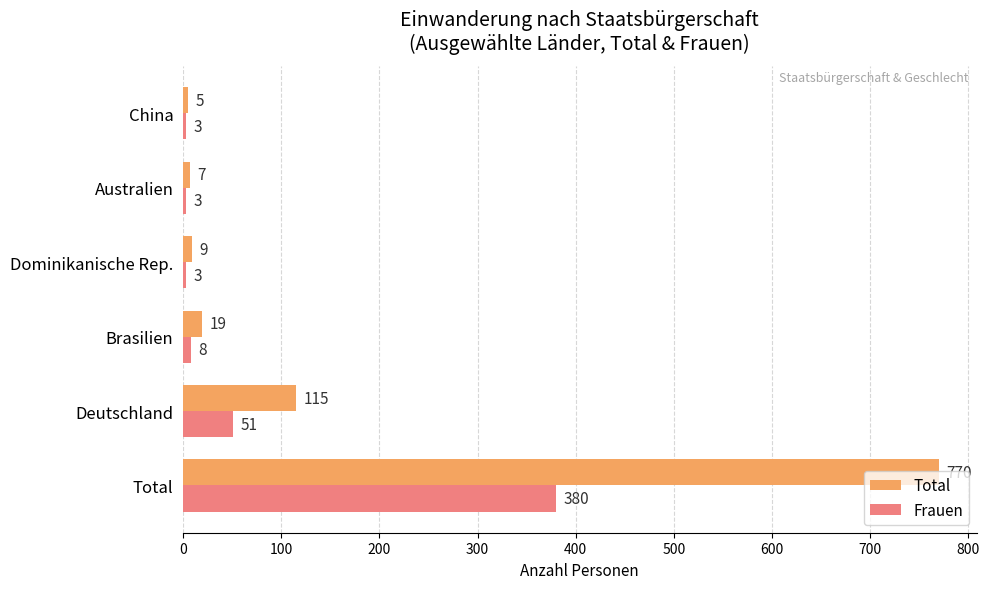

What is the difference between the maximum and minimum values in the Frauen series?

377